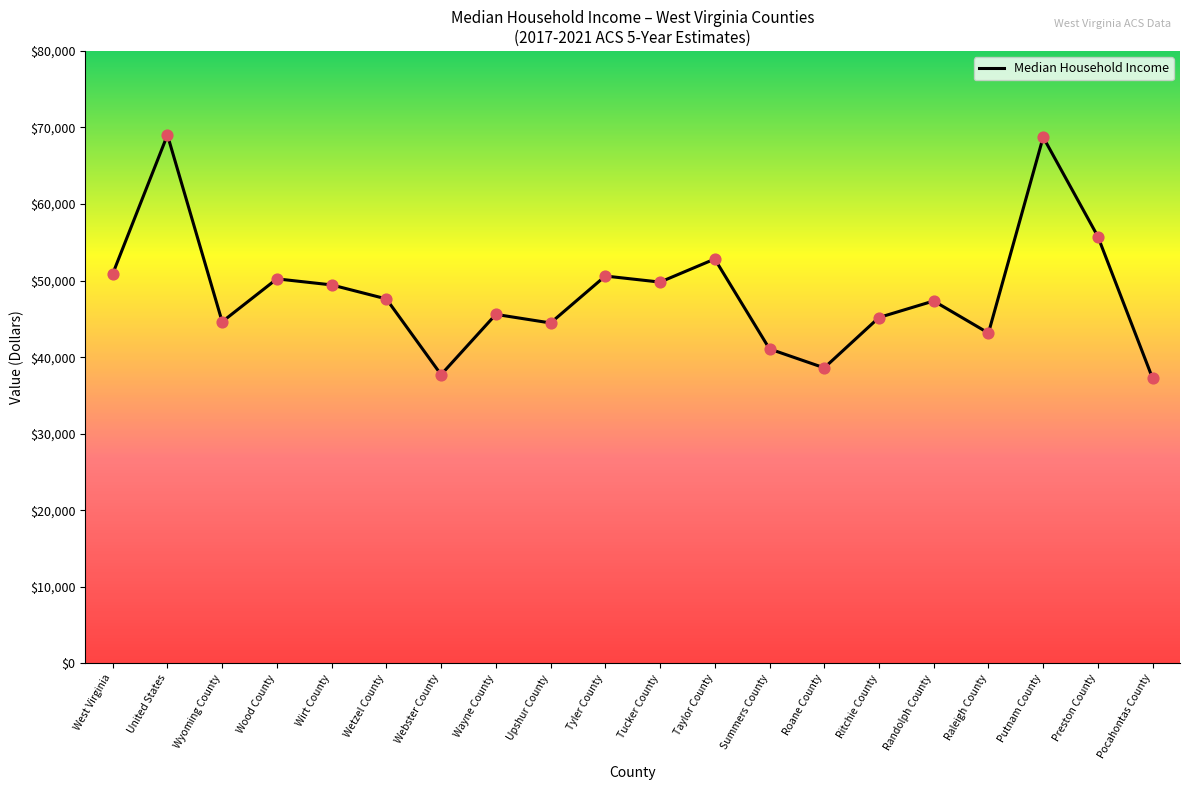

Approximately how many times larger is the value at Tyler County compared to Tucker County?

1.0